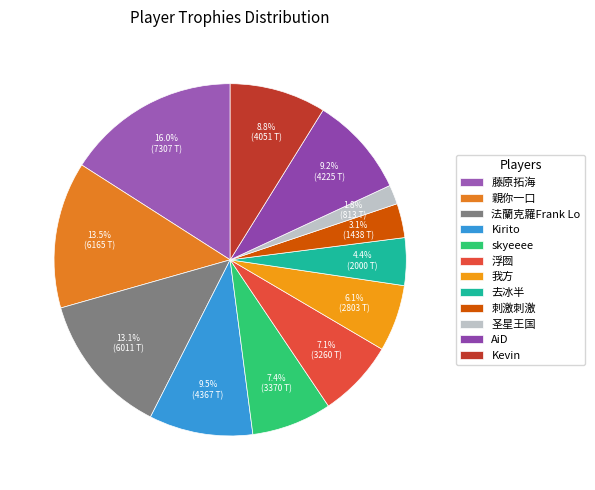

Count the number of slices in the pie.

12